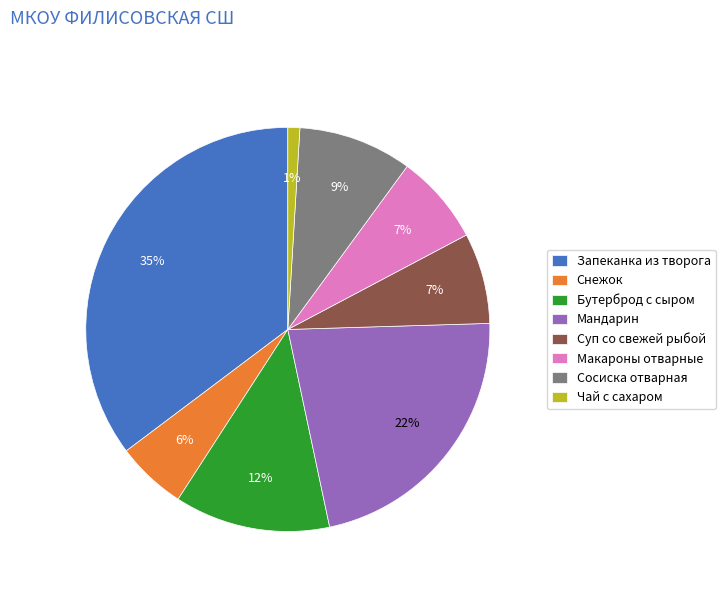

Is Мандарин the majority of the pie?

No